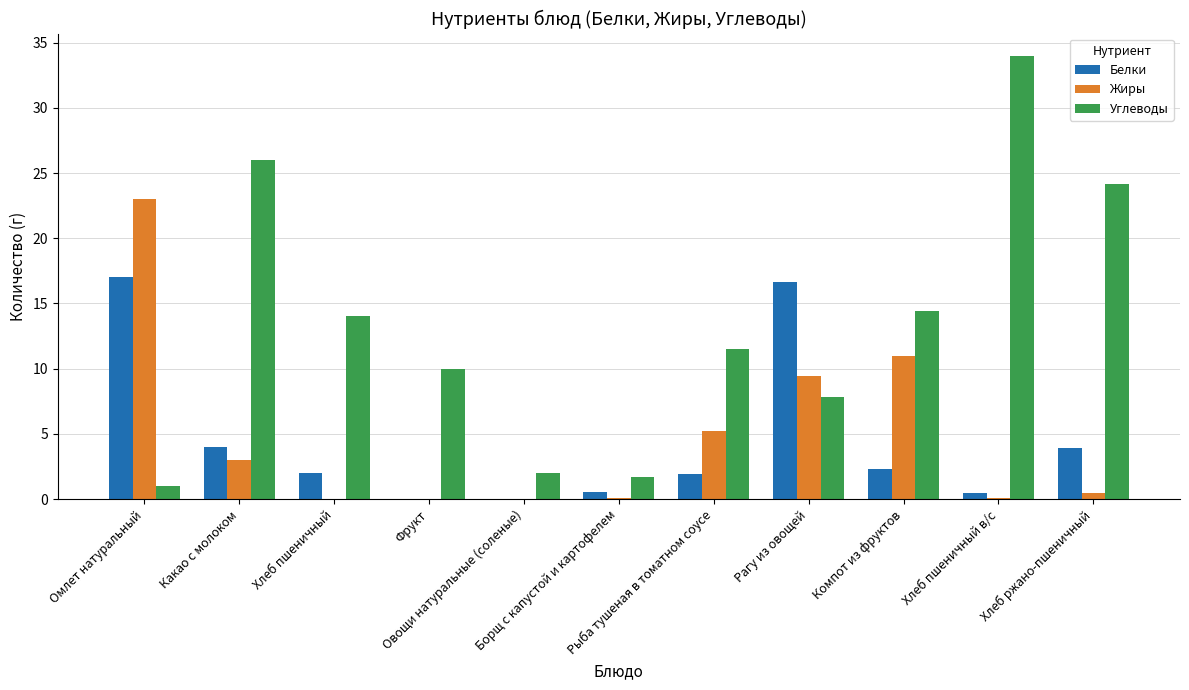

Does the chart contain stacked bars?

No